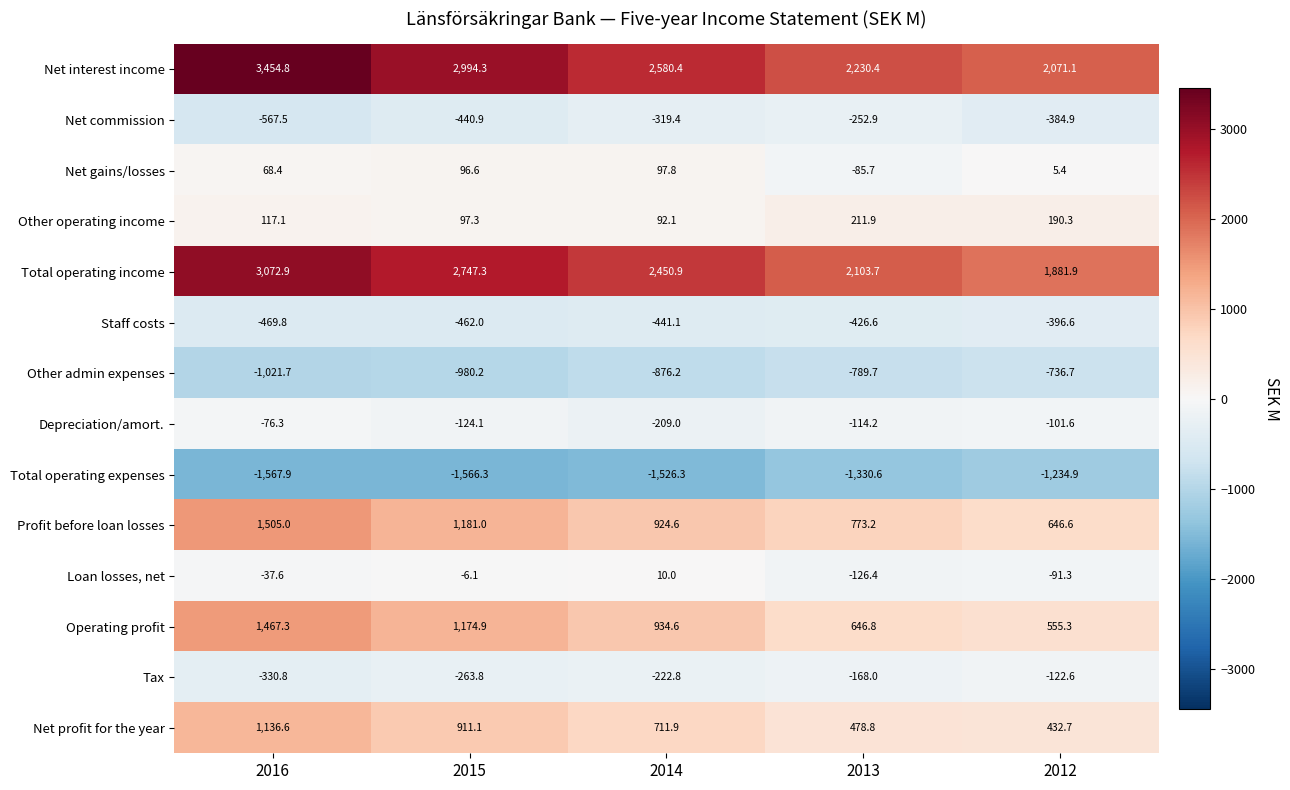

Read the Other admin expenses value at 2015.

-980.2